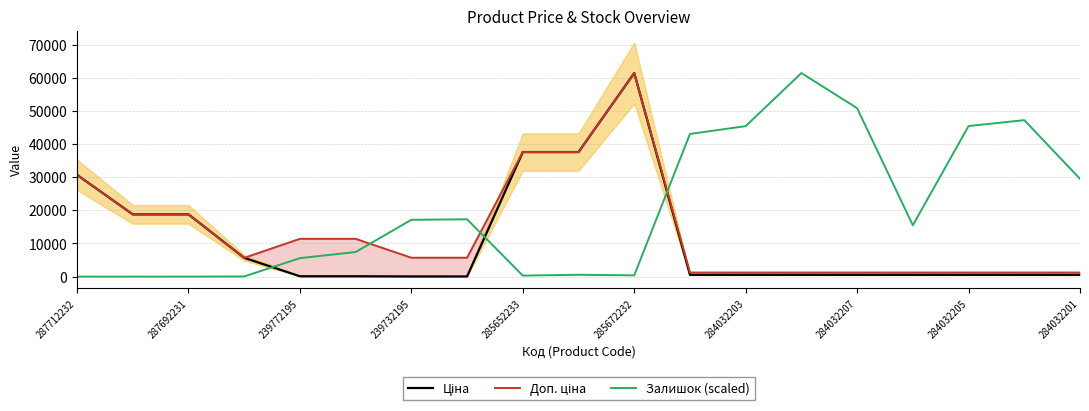

True or false: Доп. ціна has a value of 53768.2 at 287712232.

False